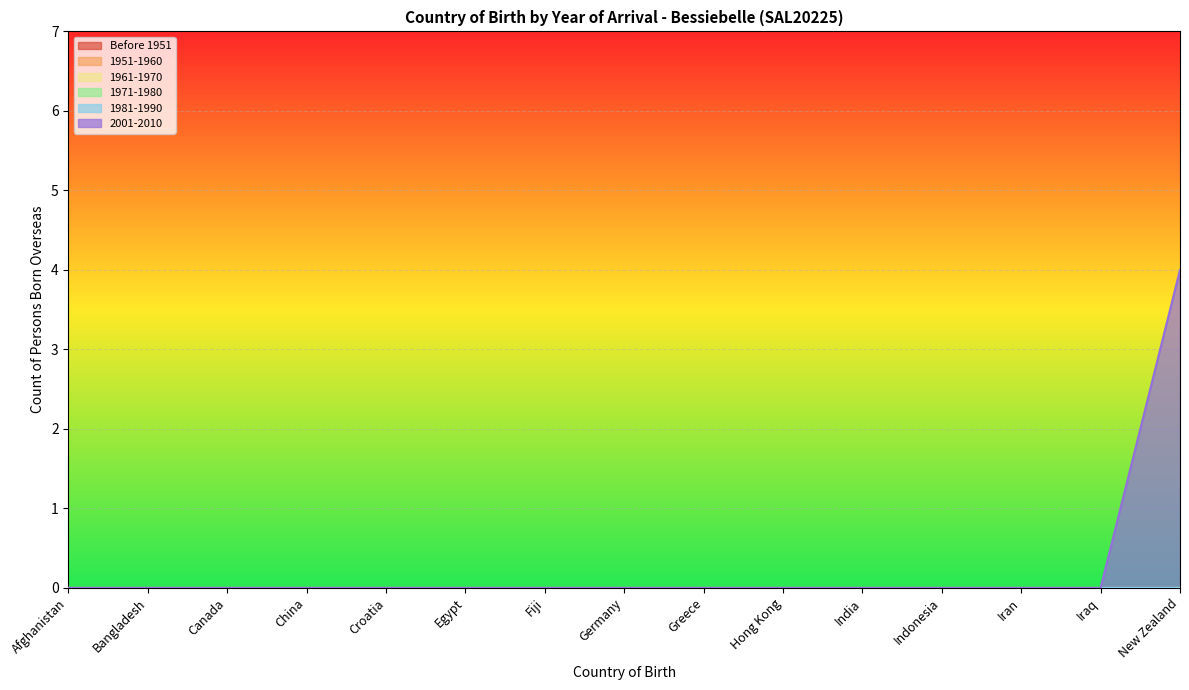

True or false: 2001-2010 and 1981-1990 cross at least once.

False